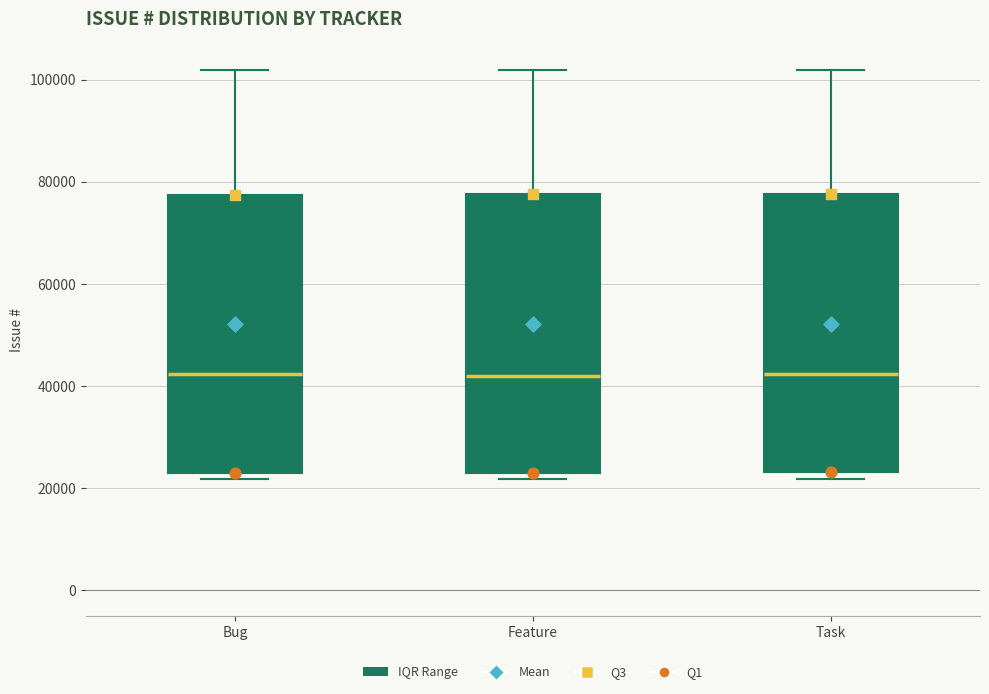

Where is the lower edge of the box for Feature on the y-axis? The values are not printed on the chart, so give them approximately, as read against the axis.

22000